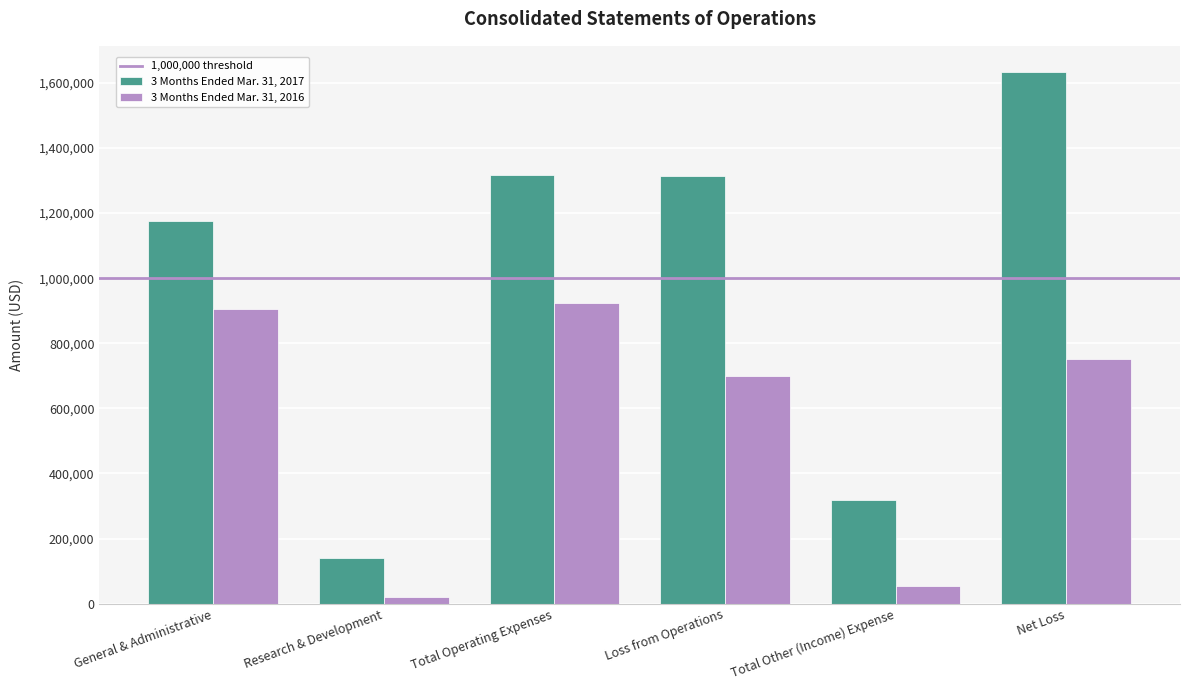

What is the average value of the 3 Months Ended Mar. 31, 2017 series?

982497